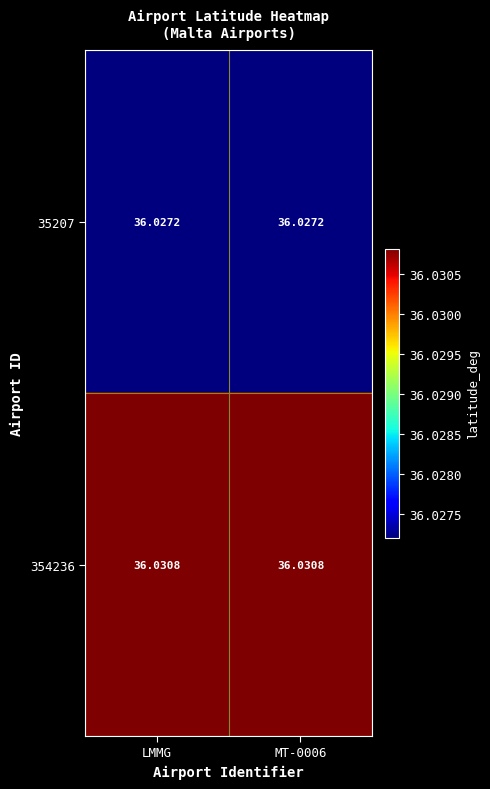

Is the value of 35207 at LMMG greater than the value of 354236 at MT-0006?

No